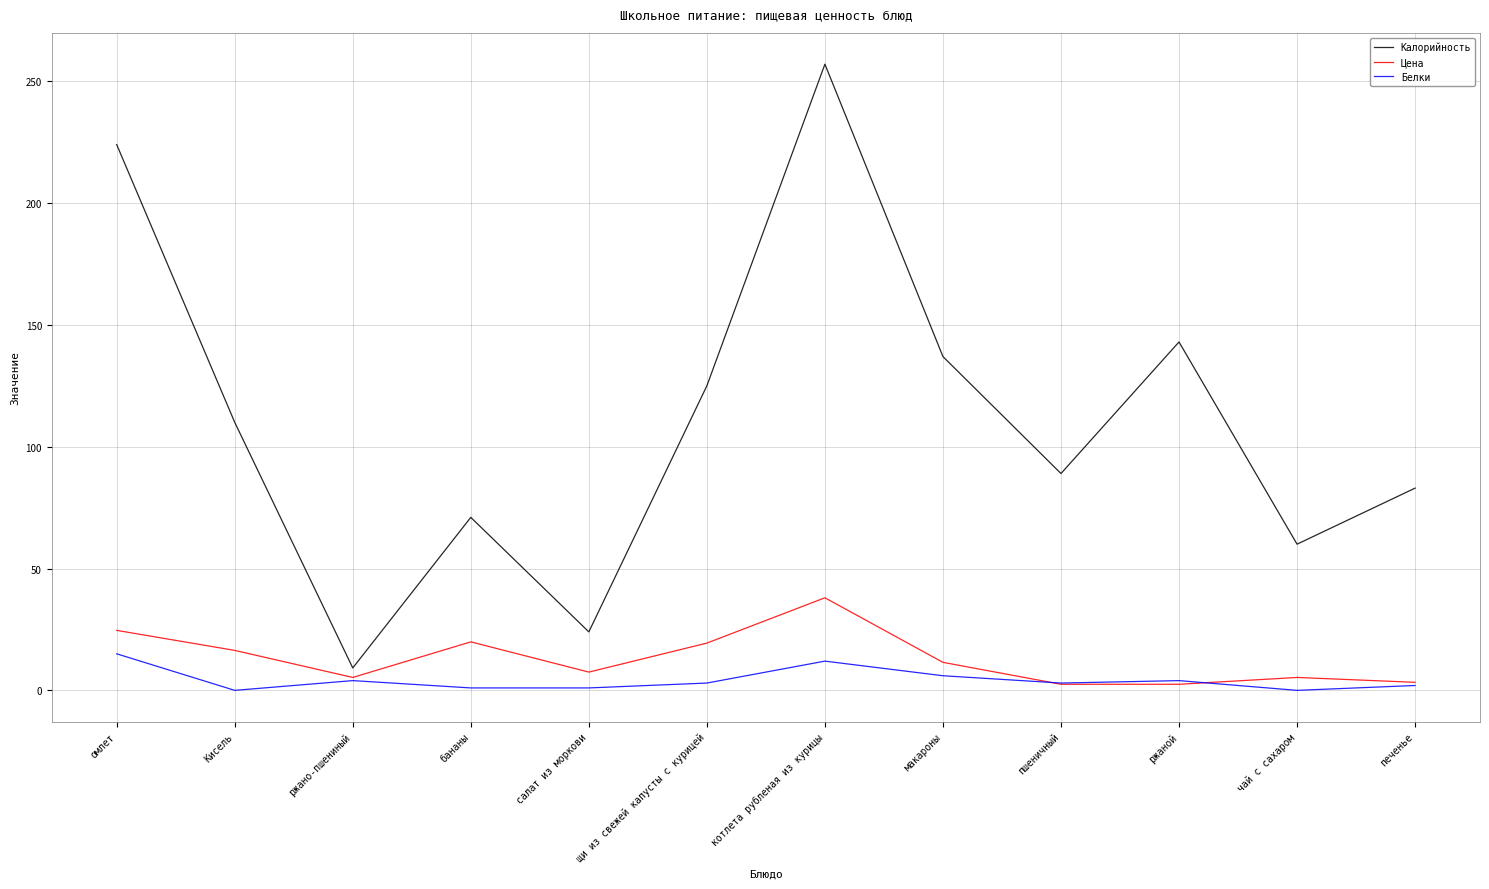

At which category does the chart reach its peak across all series?

котлета рубленая из курицы